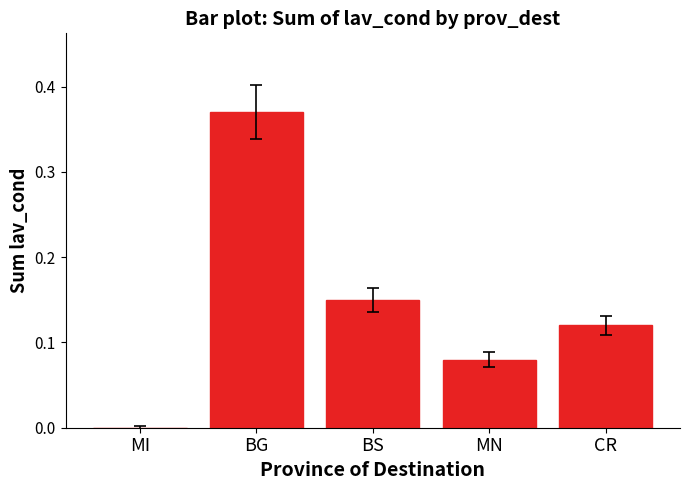

What is the change in value from BG to MN?

-0.3